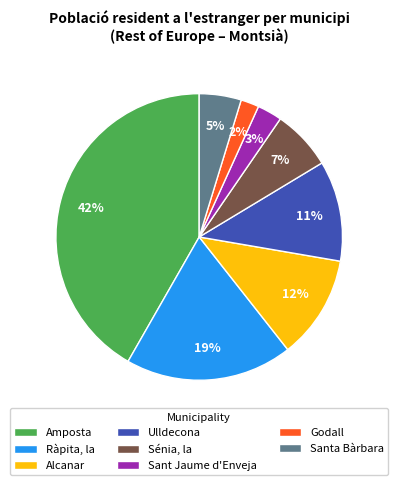

Rank the categories by value from highest to lowest.

Amposta, Ràpita, la, Alcanar, Ulldecona, Sénia, la, Santa Bàrbara, Sant Jaume d'Enveja, Godall